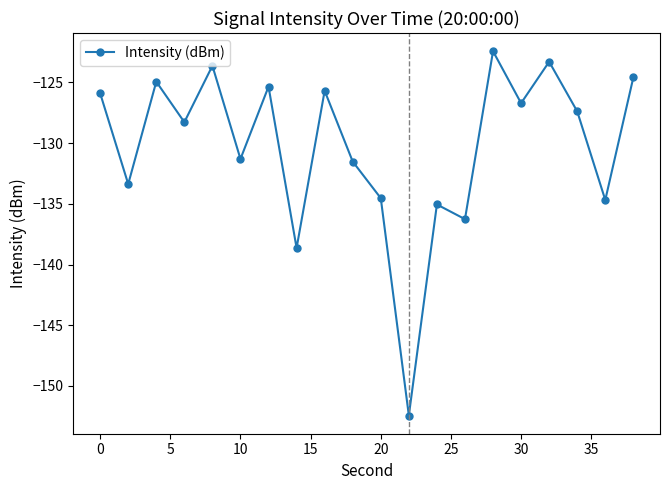

What is the value of the 2nd point from the left?

-133.4